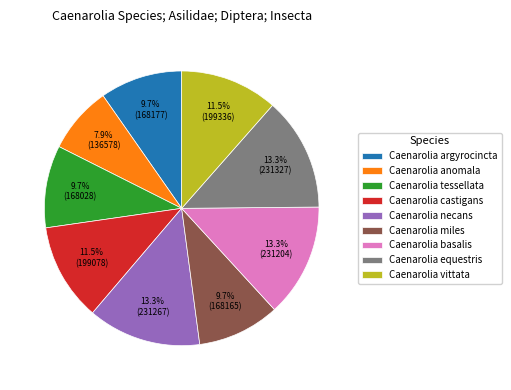

Is there any slice that represents more than half of the pie?

No